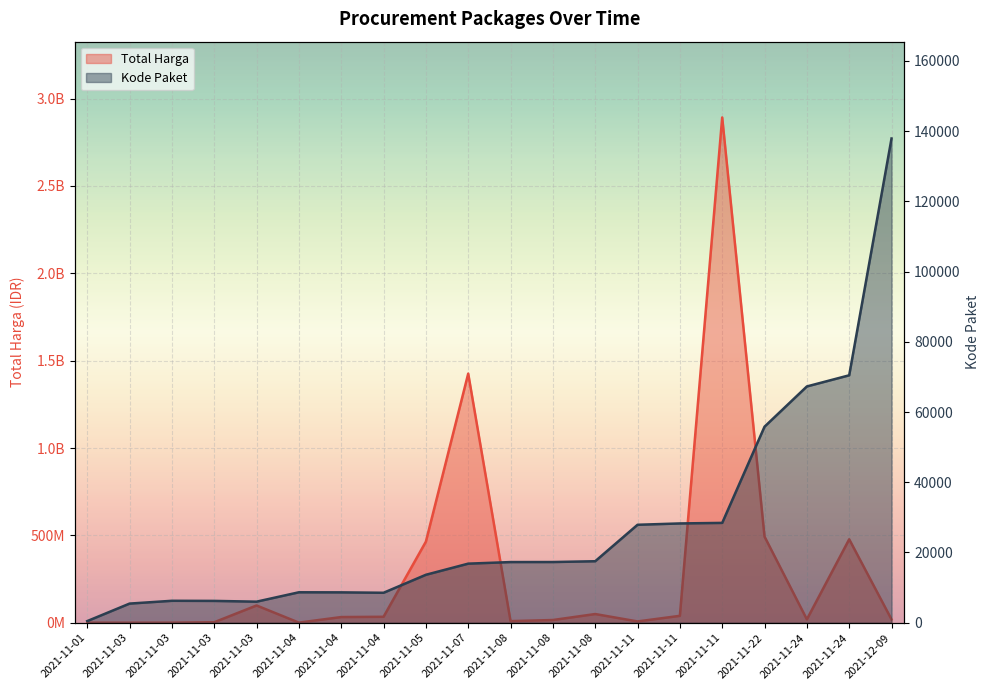

What is the sum of the Total Harga values at 2021-11-04 and 2021-11-03?

842875